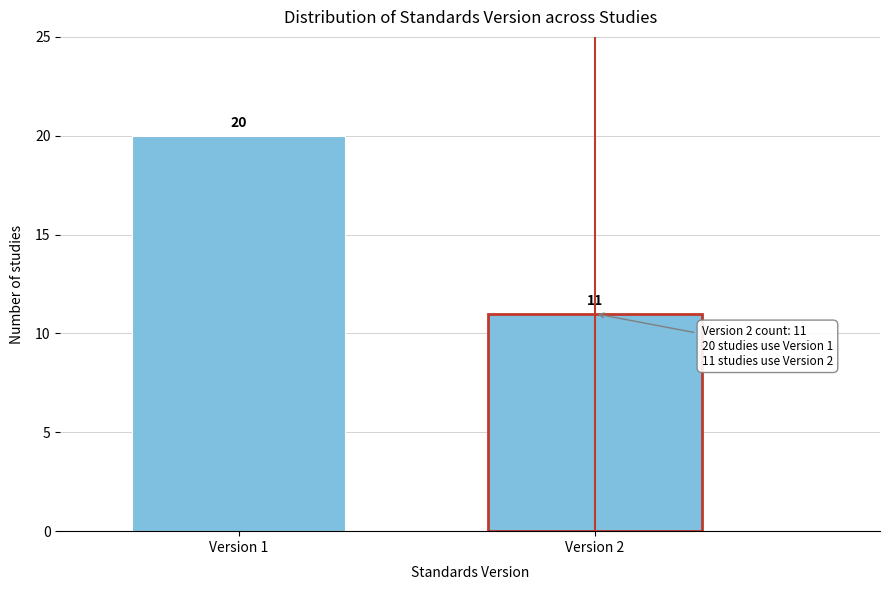

Reading left to right, what are all the values shown in this chart?

Version 1=20	Version 2=11